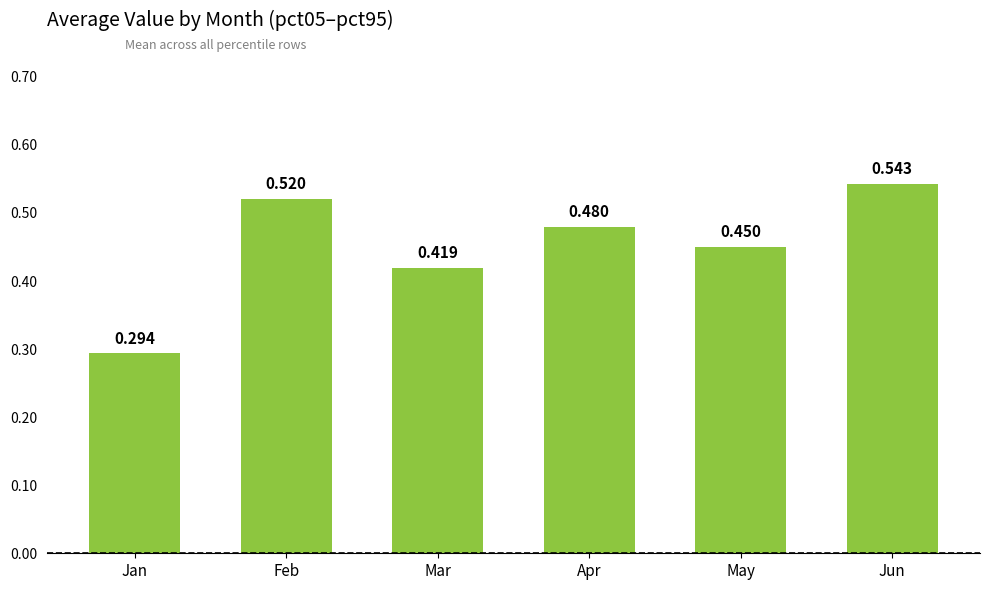

List the labels in order of value, smallest first.

Jan, Mar, May, Apr, Feb, Jun